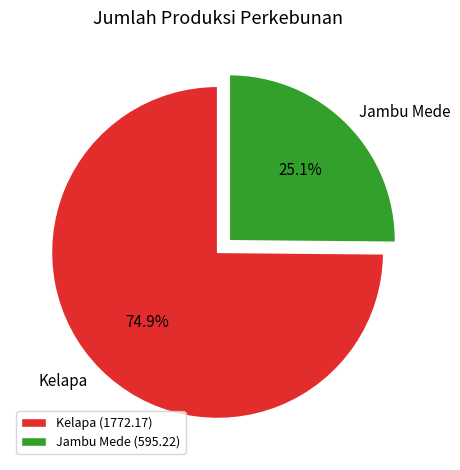

What percentage is the Kelapa slice, to the nearest percent?

75%